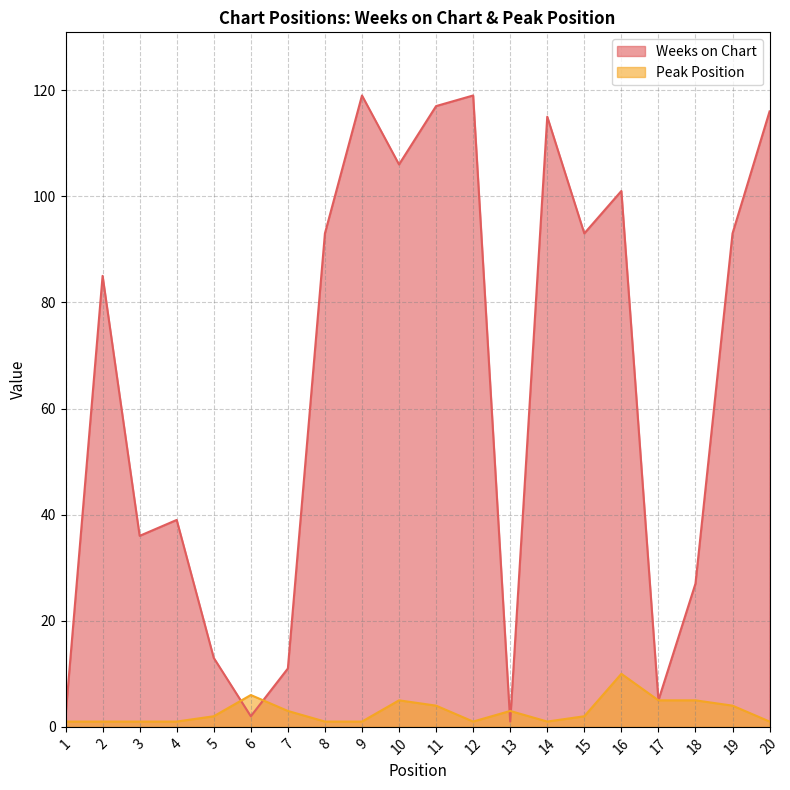

Count the number of categories in the chart.

20